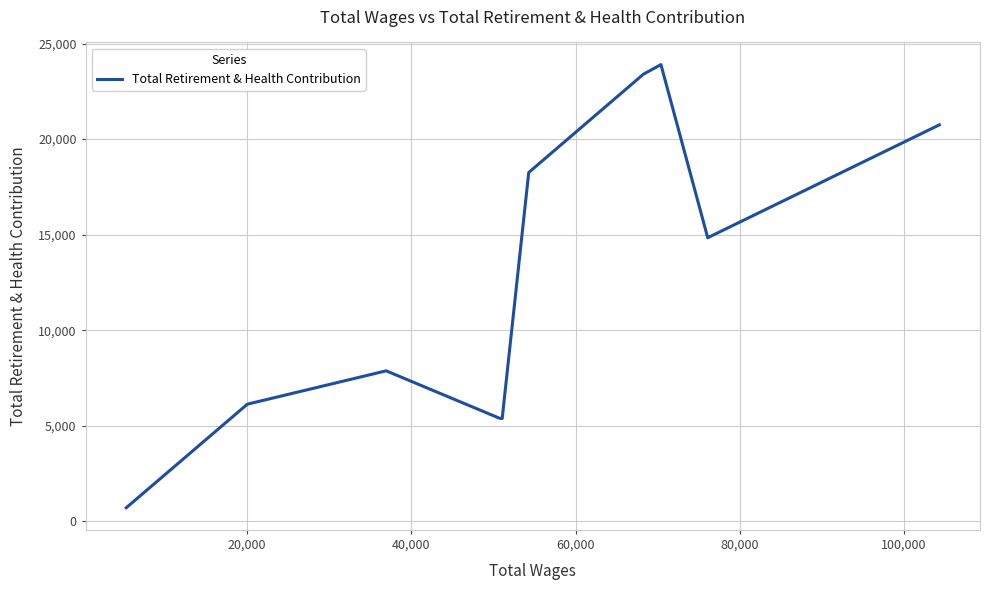

What is the sum of all values?

126631